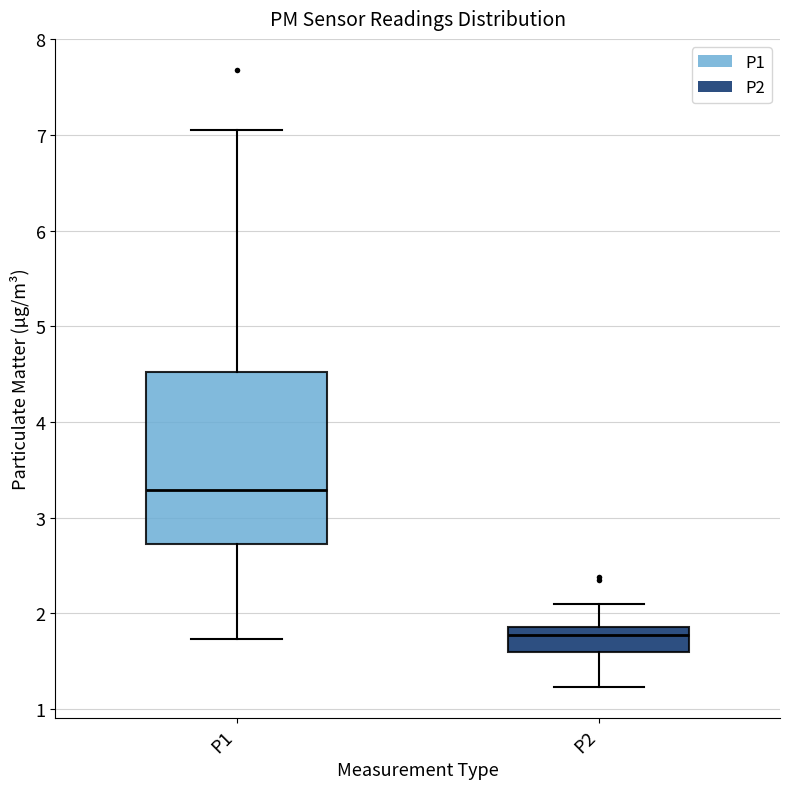

Where is the lower edge of the box for P1 on the y-axis? The values are not printed on the chart, so give them approximately, as read against the axis.

2.7